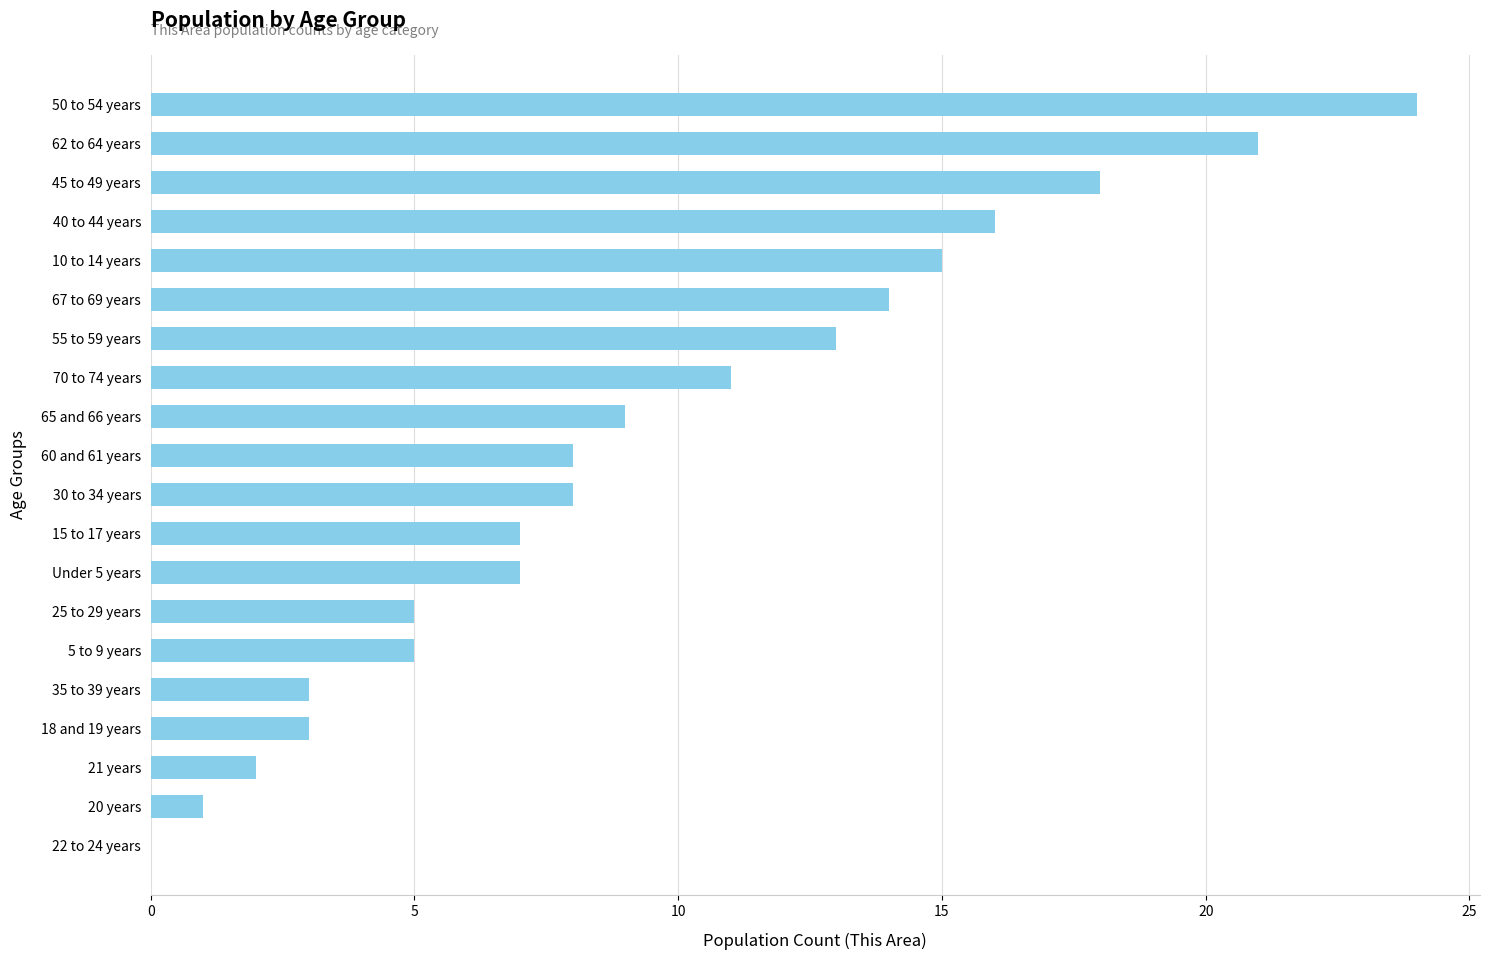

Which label corresponds to the largest value in the chart?

50 to 54 years